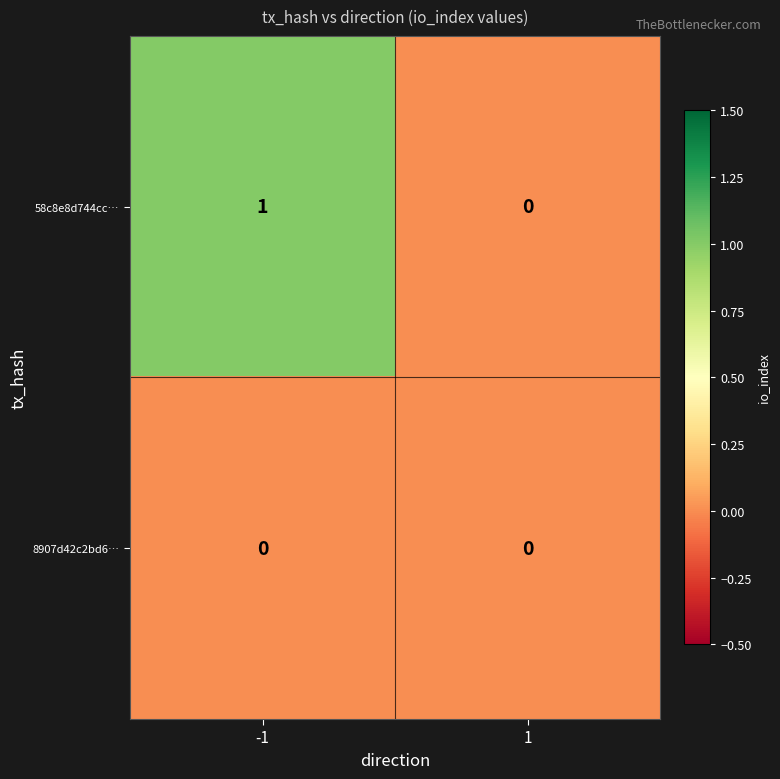

How many series are shown in this chart?

2